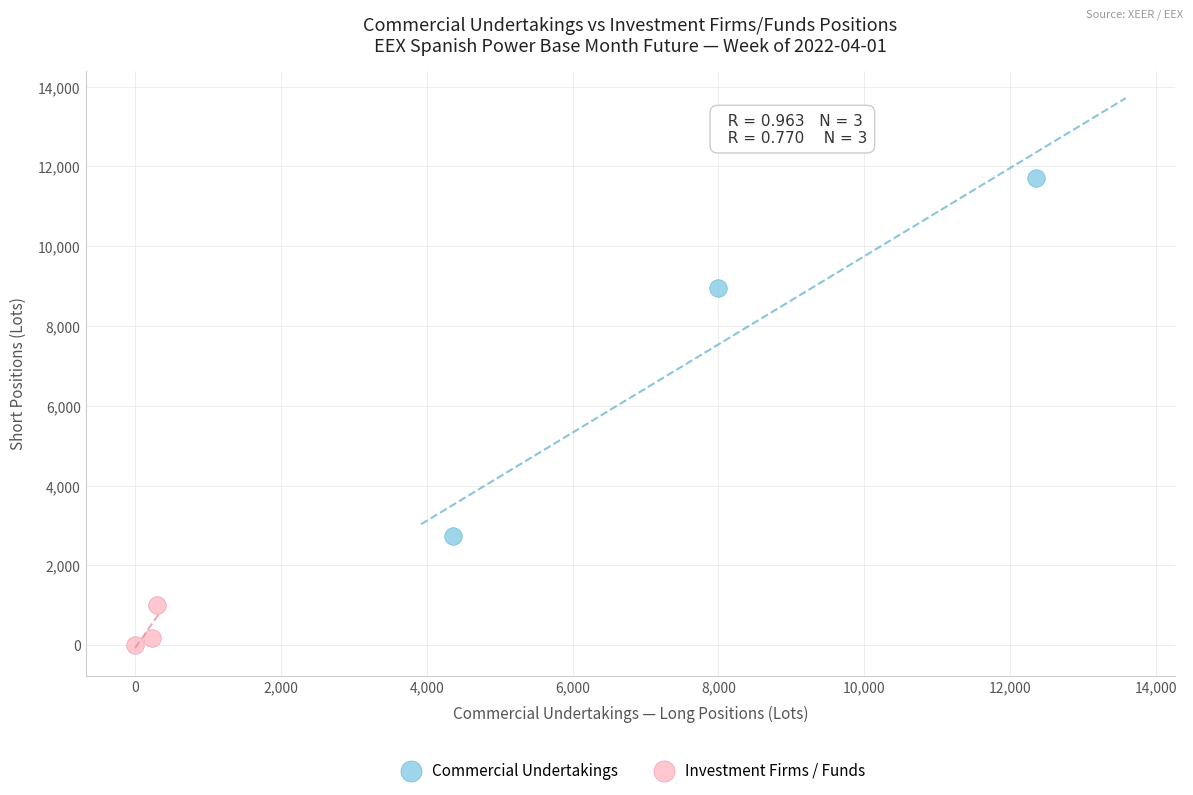

What are all the series names shown in the legend?

Commercial Undertakings, Investment Firms / Funds